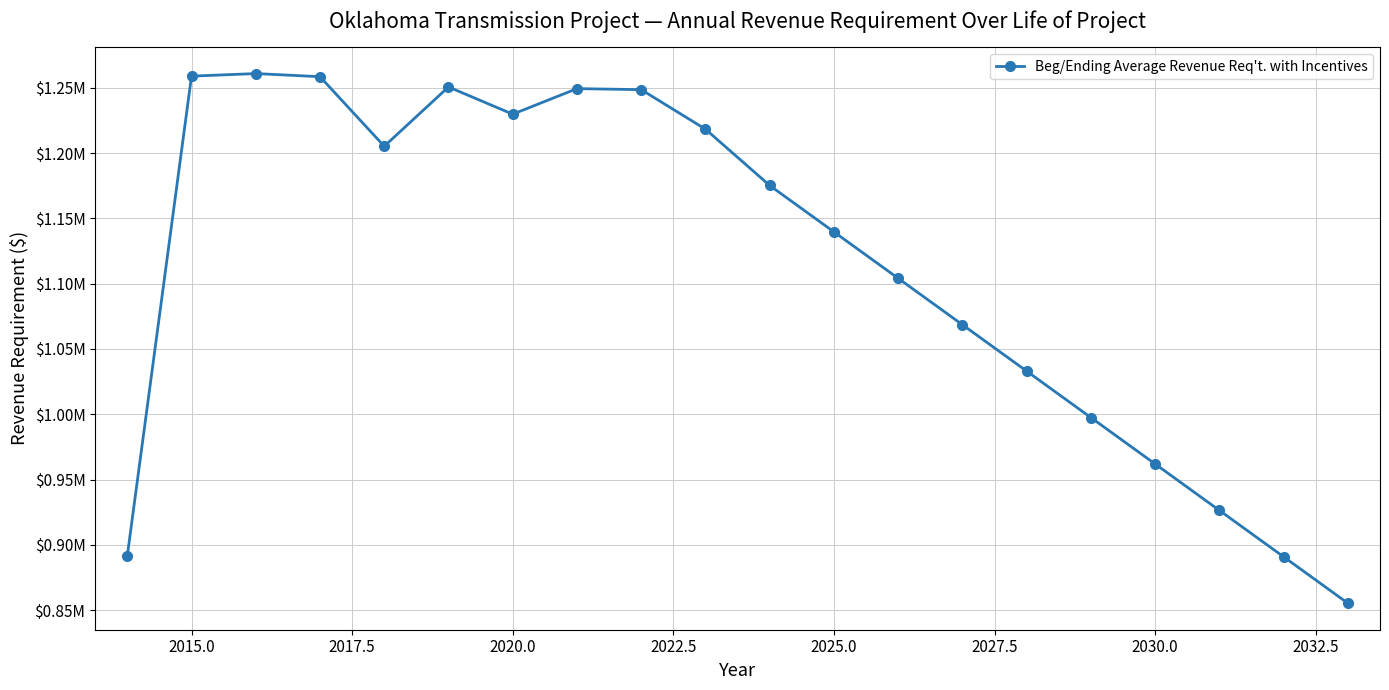

Does the chart have visible grid lines?

Yes